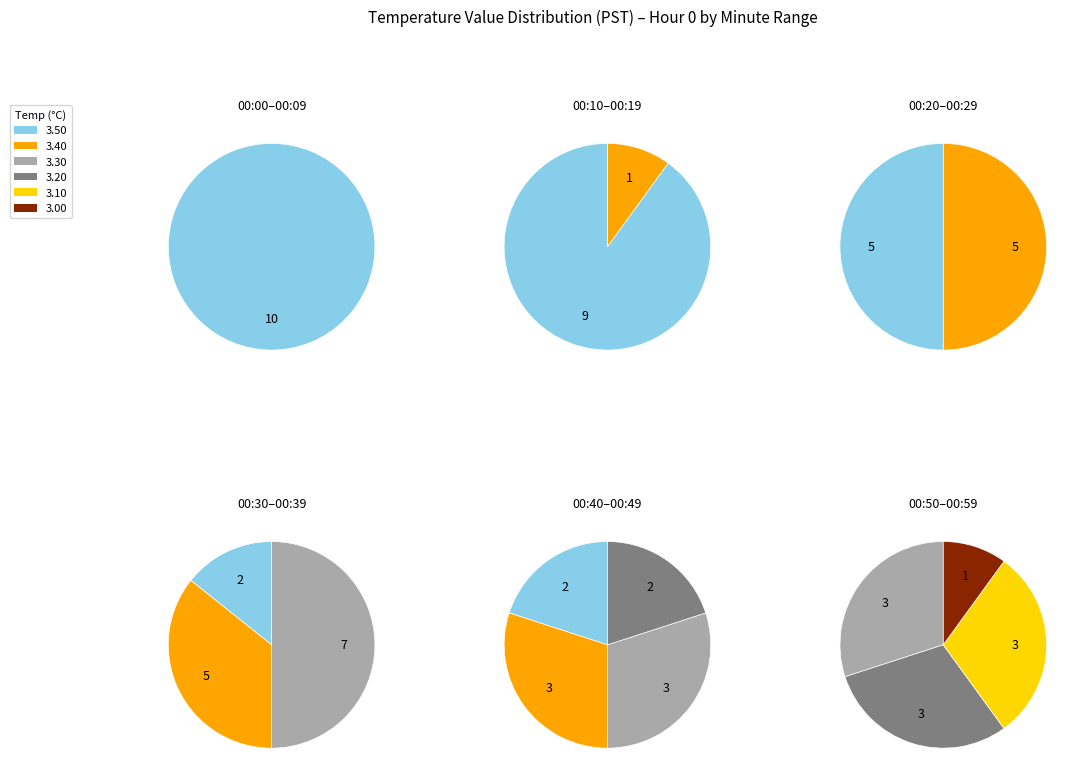

Is it true that 3.4 is 28% of the pie?

False